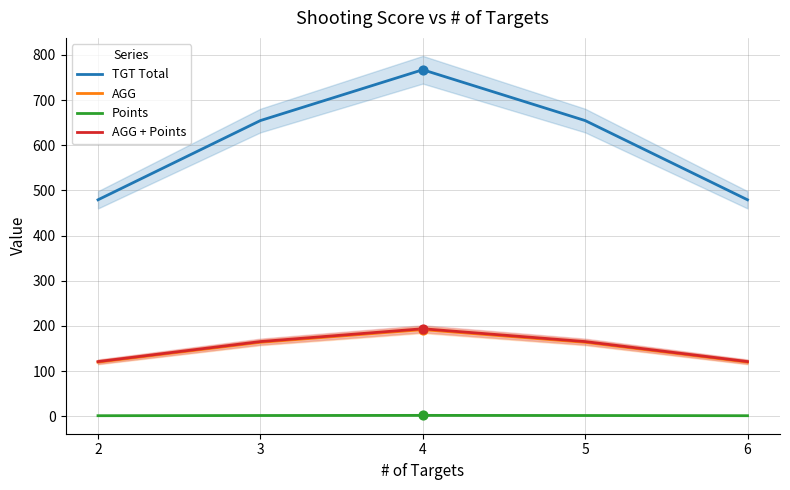

Is the value of AGG + Points at 5 greater than the value of TGT Total at 3?

No